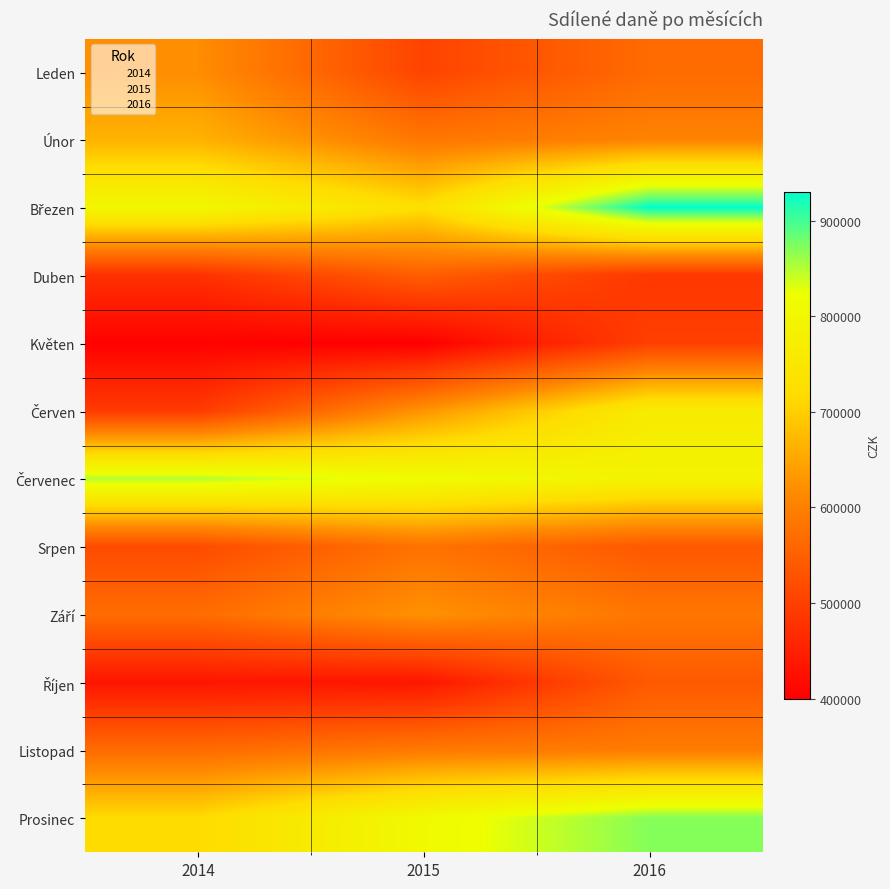

What is the minimum value shown in the chart?

399334.7